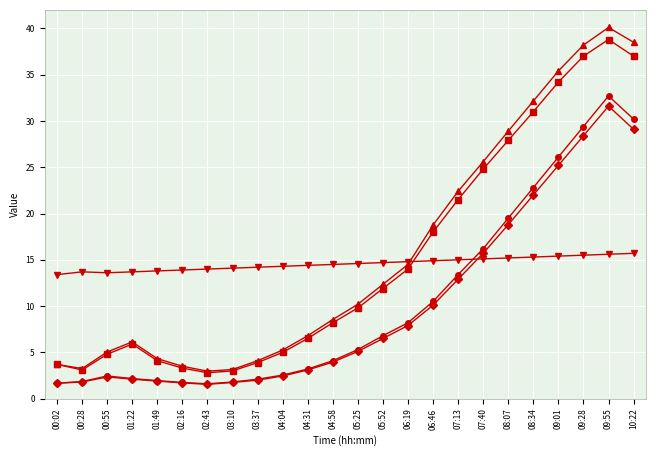

At which category does PMS_P1 reach its first local peak?

01:22